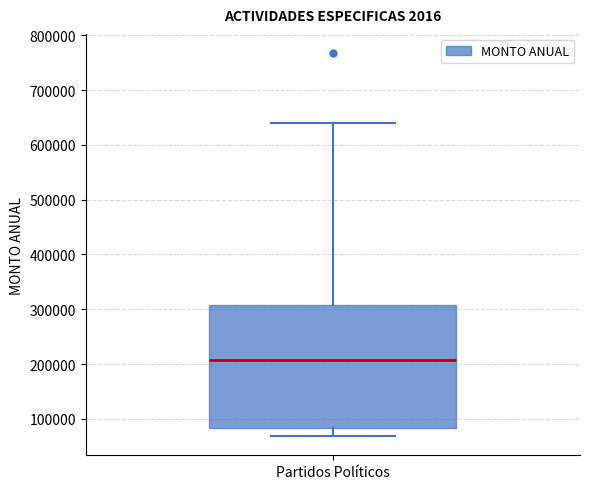

Where is the lower edge of the box for Partidos Políticos on the y-axis? The values are not printed on the chart, so give them approximately, as read against the axis.

80000